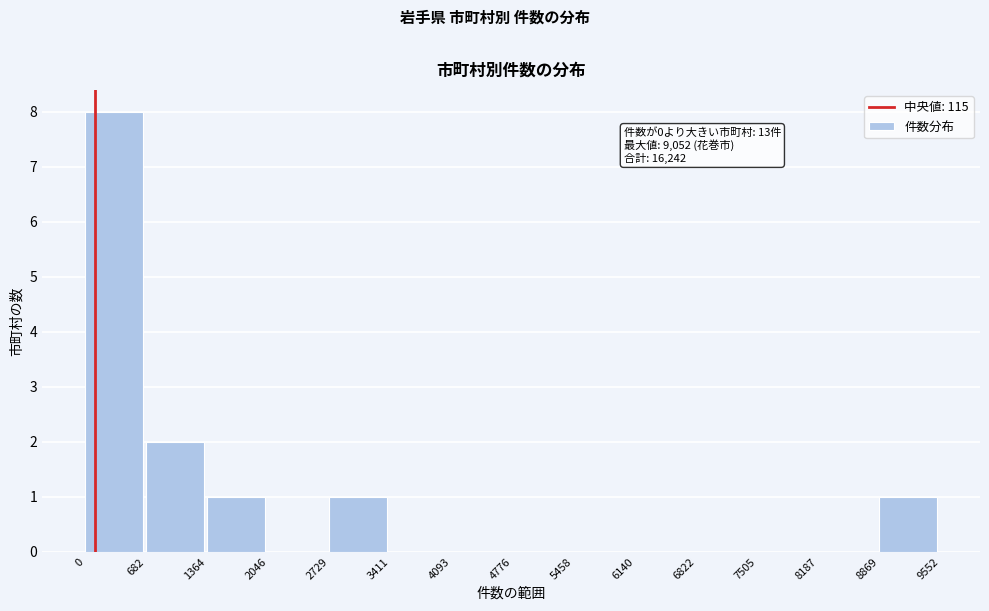

Which range on the x-axis has the tallest bar?

0 to 682